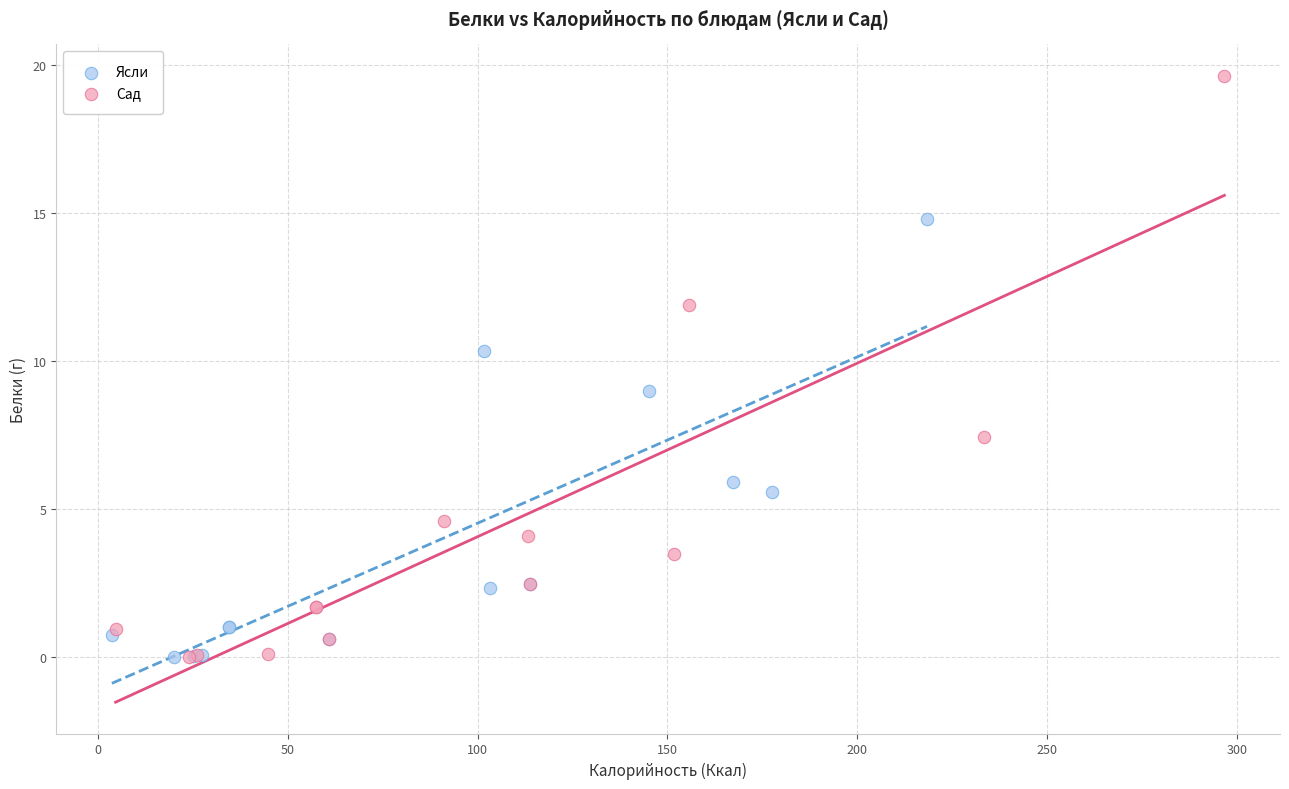

What are all the series names shown in the legend?

Ясли, Сад